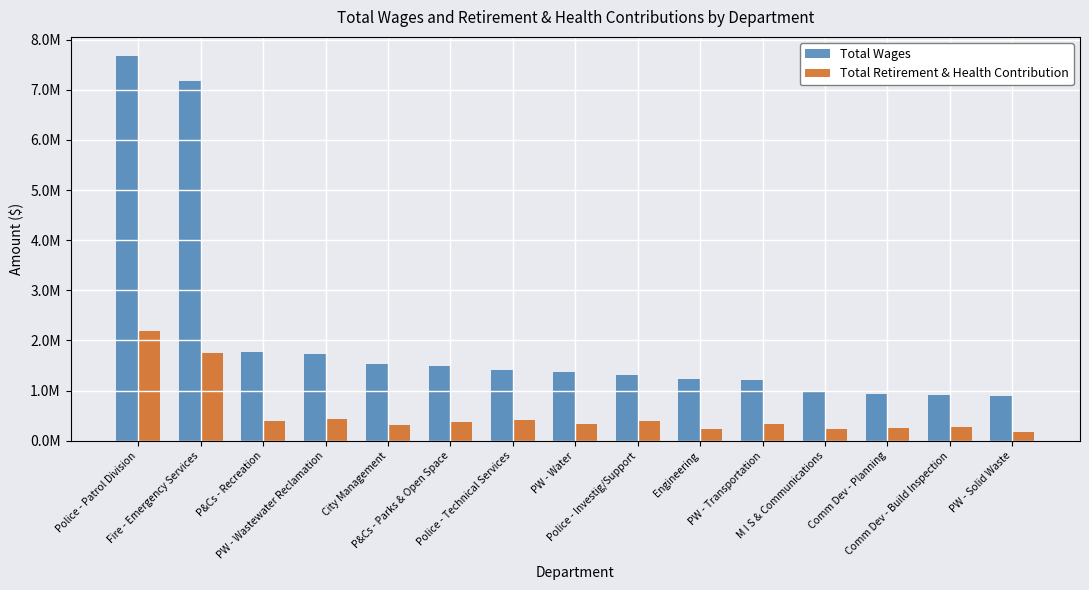

What is the sum of the Total Retirement & Health Contribution values at P&Cs - Parks & Open Space and City Management?

703865